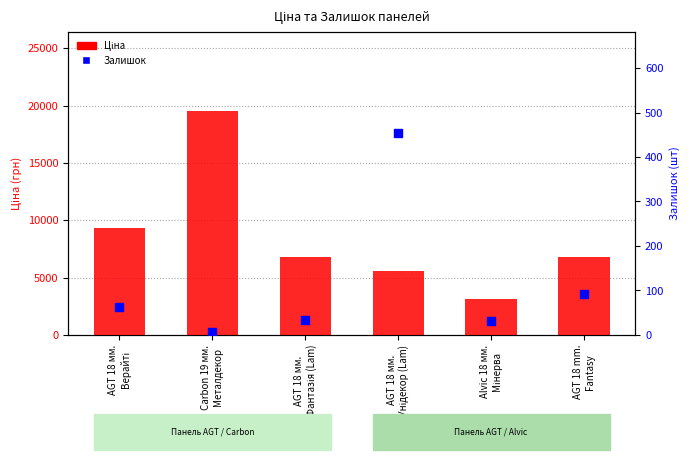

At how many categories does at least one series exceed 1659?

6